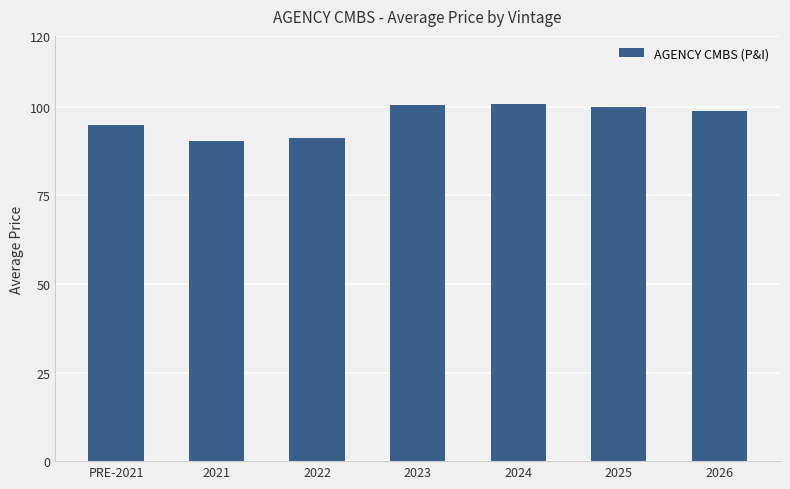

Count the number of categories in the chart.

7